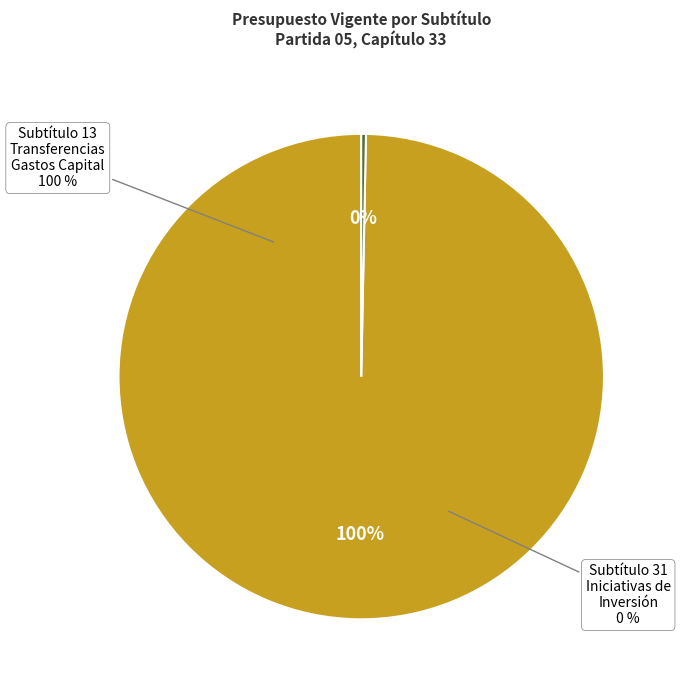

Which category has the biggest portion of the pie?

TRANSFERENCIAS PARA GASTOS DE CAPITAL (Subtítulo 13)